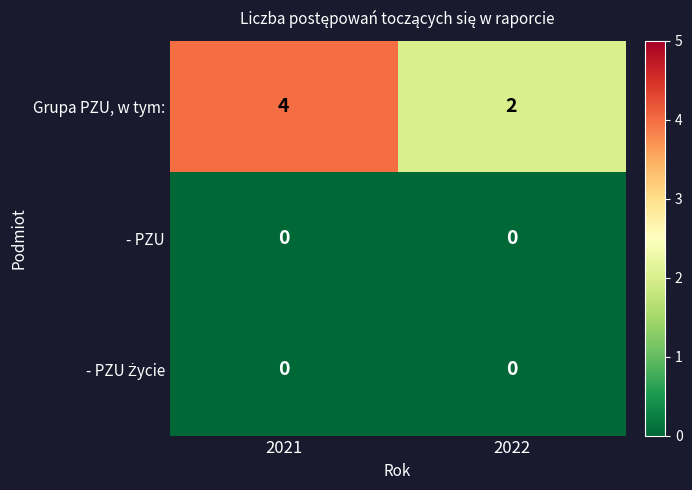

True or false: - PZU has a value of 0 at 2021.

True